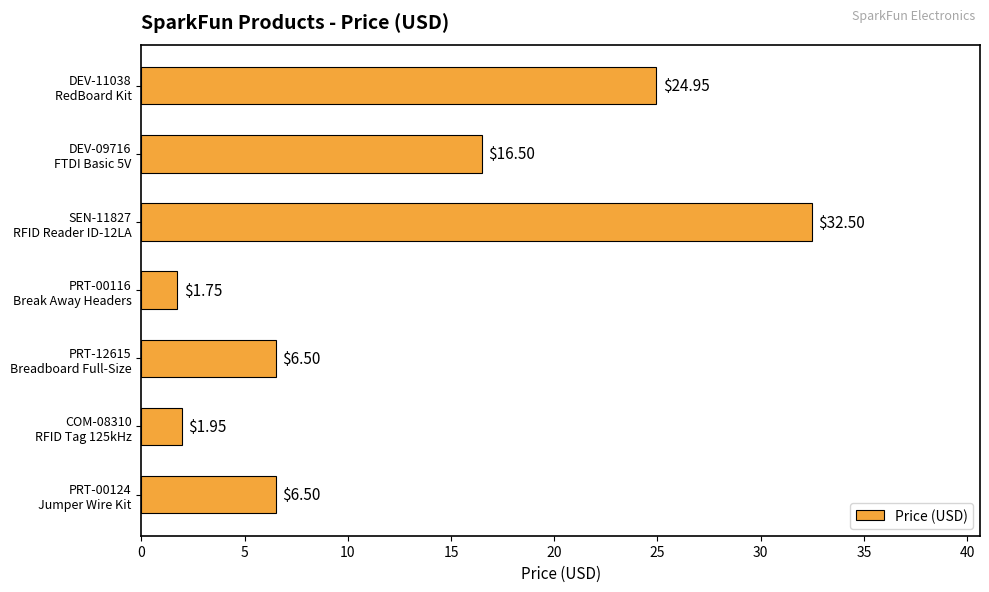

What is the difference between the second highest and minimum values?

23.2